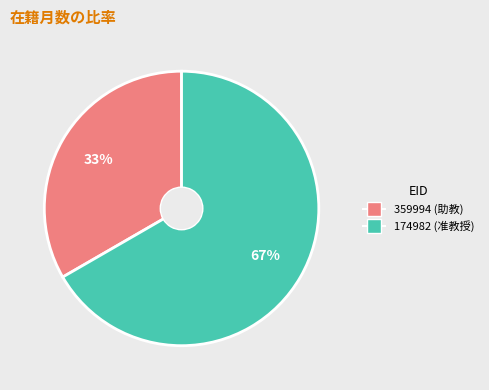

What is the ratio of the value at 174982 to the value at 359994?

2.0